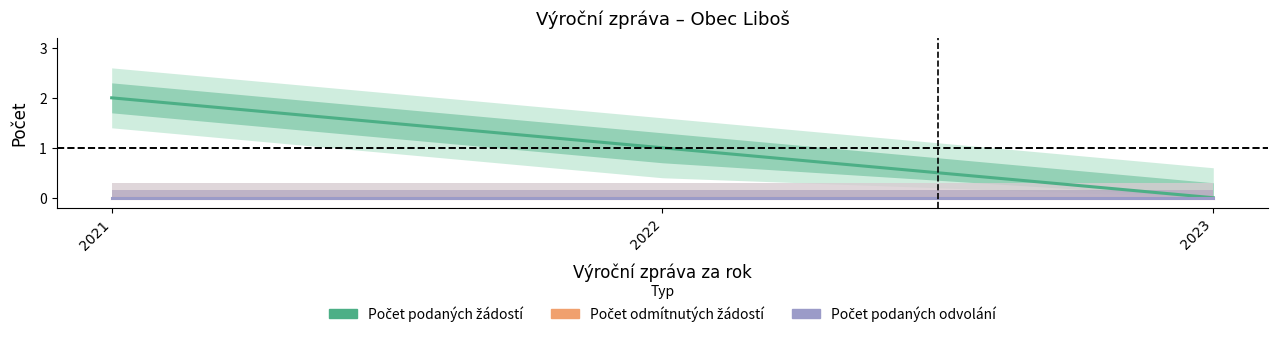

Where is Počet podaných žádostí o informace nearest to the value 1?

2022